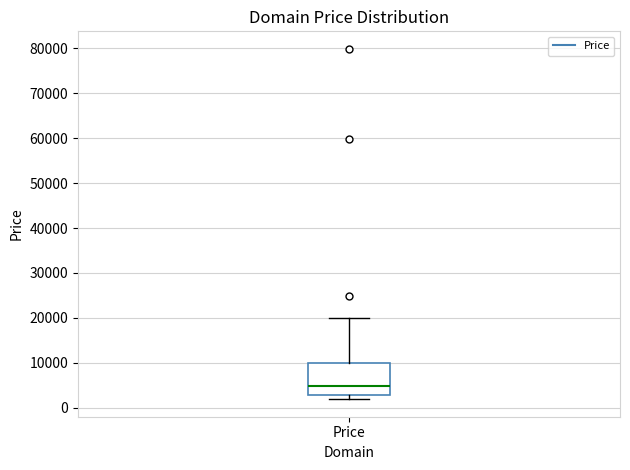

Read this box plot against the y-axis: the position of the median line, the range covered by the box, and the ends of both whiskers. The values are not printed on the chart, so give them approximately, as read against the axis.

median 5000, box 3000 to 10000, whiskers 2000 to 20000